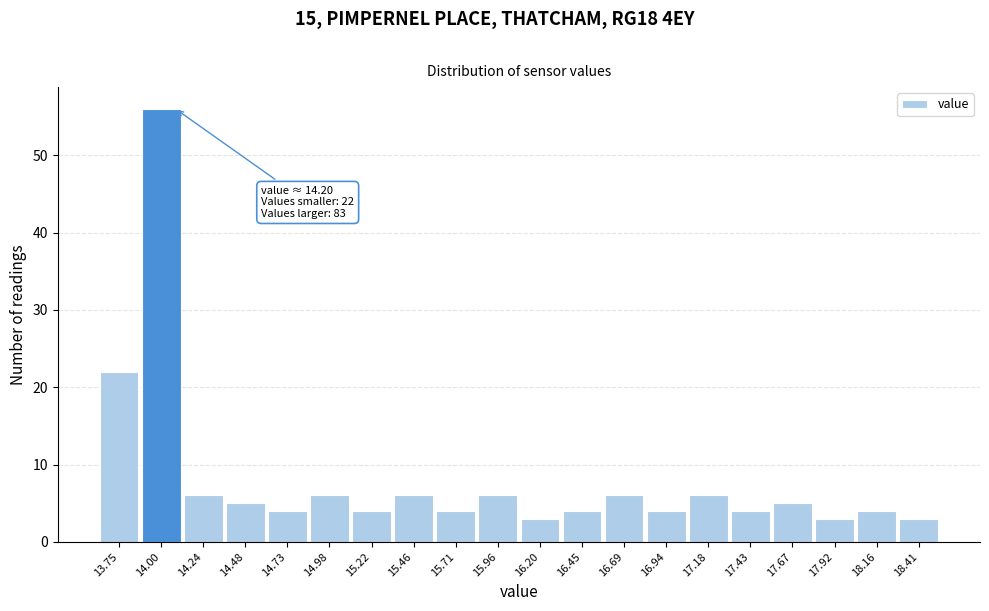

Reading left to right, extract all data points from this chart.

22	56	6	5	4	6	4	6	4	6	3	4	6	4	6	4	5	3	4	3